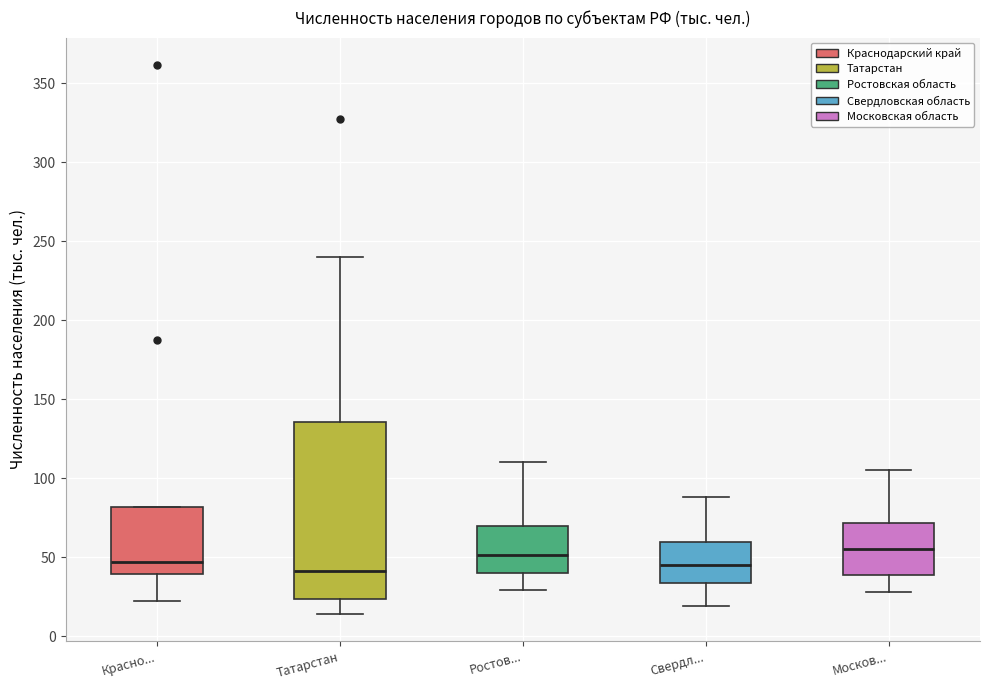

Comparing the boxes themselves (not the whiskers), which one is the tallest?

Татарстан